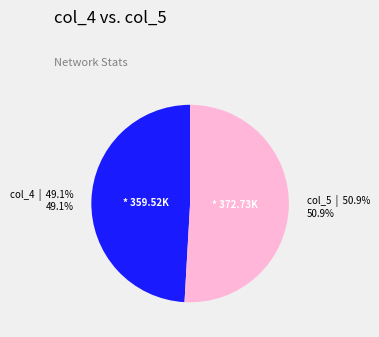

Is there any slice that represents more than half of the pie?

Yes